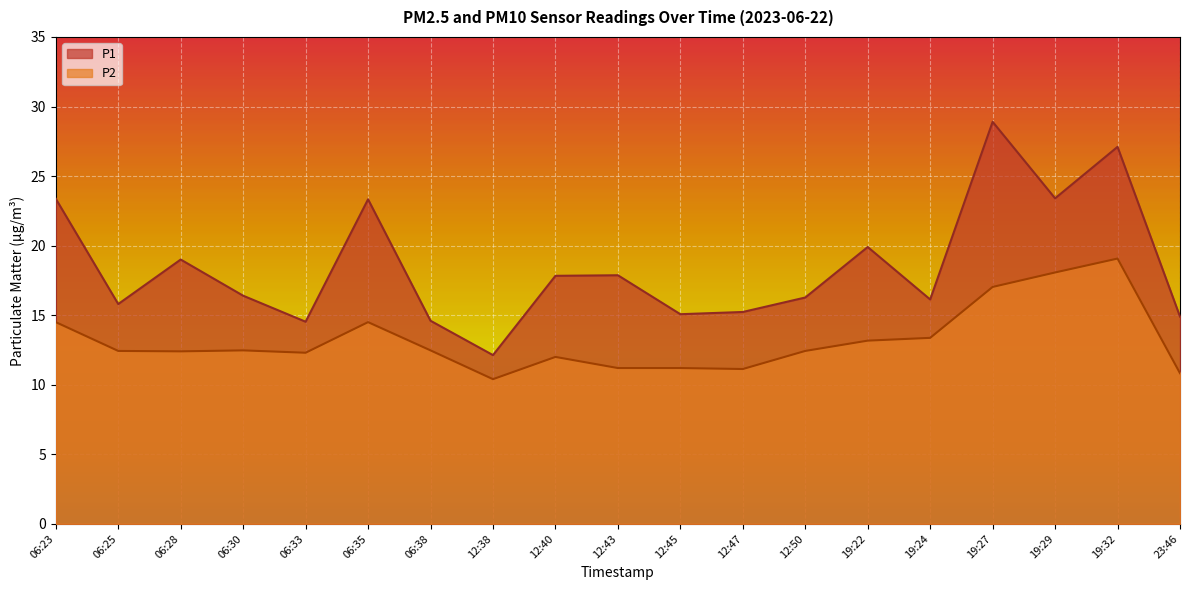

The value of P1 at 19:24 is 28.9. True or false?

False